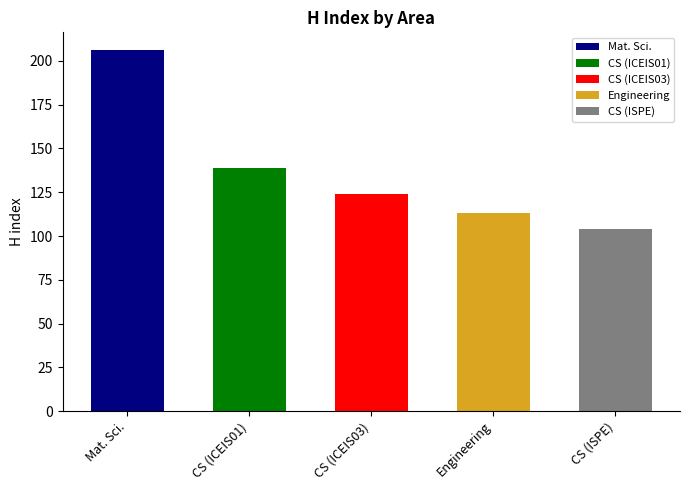

The chart shows a value of 156 at Computer Science. True or false?

False